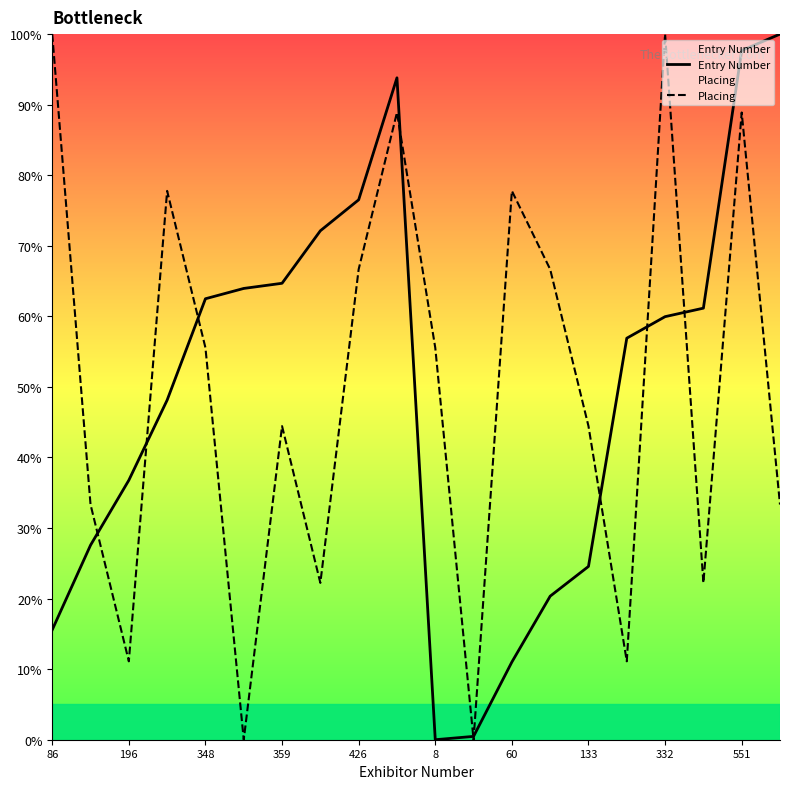

At 196, list the series in order from smallest to largest.

Placing, Entry Number